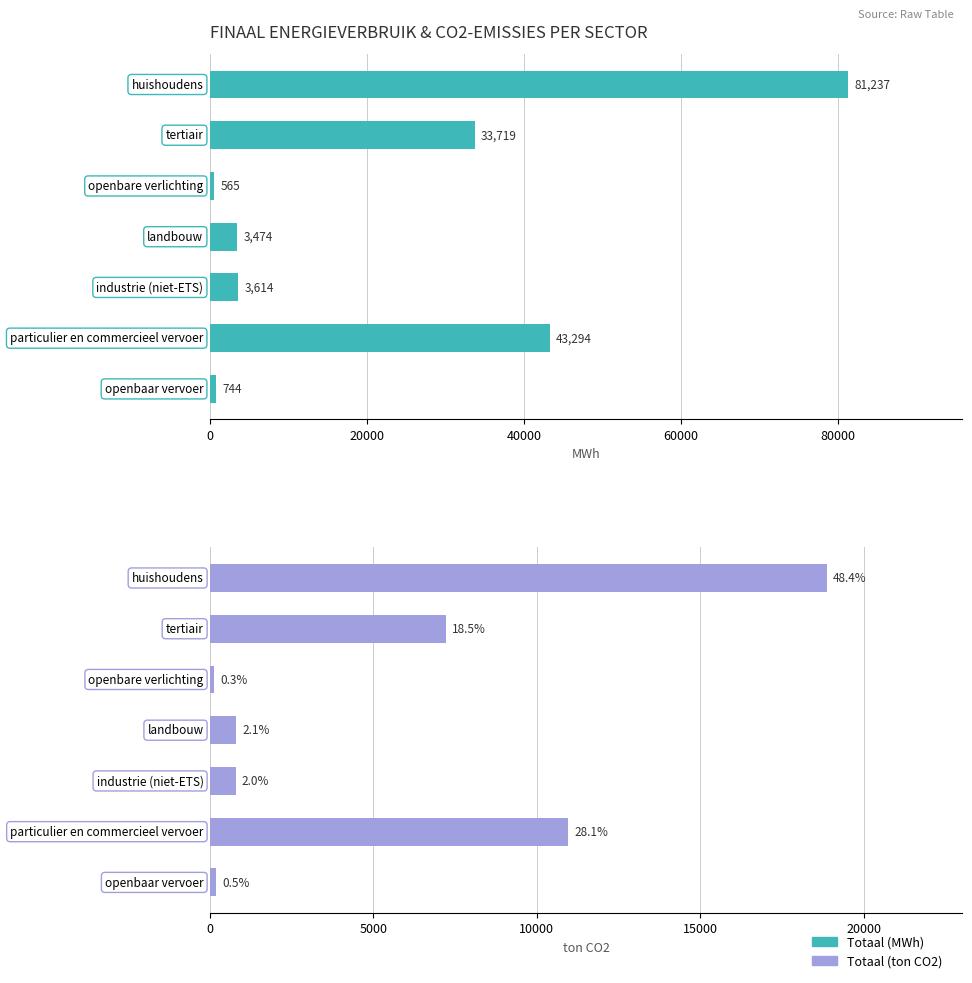

Rank the series at 100000 from highest to lowest value.

Totaal (MWh), Totaal (ton CO2)